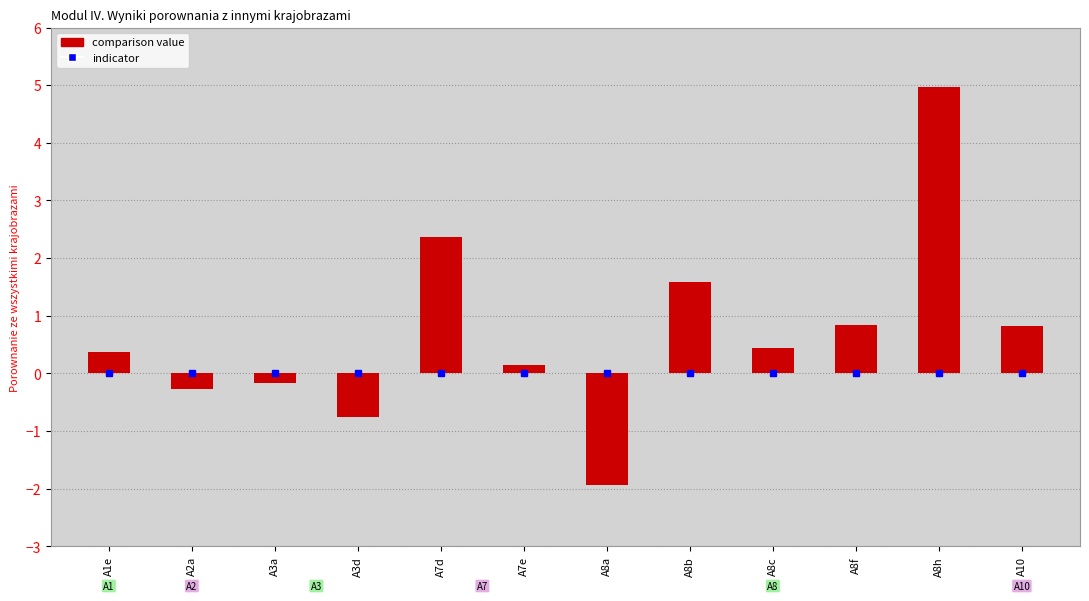

What is the label of the 9th bar from the left?

A8c